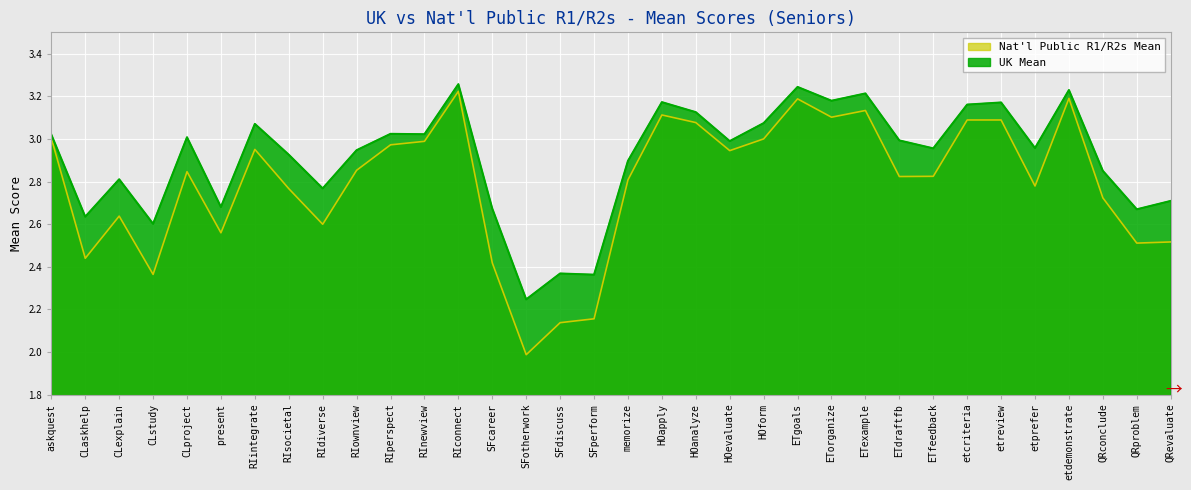

Reading left to right, extract all data points from this chart.

UK Mean: askquest=3.0	CLaskhelp=2.6	CLexplain=2.8	CLstudy=2.6	CLproject=3.0	present=2.7	RIintegrate=3.1	RIsocietal=2.9	RIdiverse=2.8	RIownview=2.9	RIperspect=3.0	RInewview=3.0	RIconnect=3.3	SFcareer=2.7	SFotherwork=2.2	SFdiscuss=2.4	SFperform=2.4	memorize=2.9	HOapply=3.2	HOanalyze=3.1	HOevaluate=3.0	HOform=3.1	ETgoals=3.2	ETorganize=3.2	ETexample=3.2	ETdraftfb=3.0	ETfeedback=3.0	etcriteria=3.2	etreview=3.2	etprefer=3.0	etdemonstrate=3.2	QRconclude=2.8	QRproblem=2.7	QRevaluate=2.7
Nat'l Public R1/R2s Mean: askquest=3.0	CLaskhelp=2.4	CLexplain=2.6	CLstudy=2.4	CLproject=2.8	present=2.6	RIintegrate=3.0	RIsocietal=2.8	RIdiverse=2.6	RIownview=2.9	RIperspect=3.0	RInewview=3.0	RIconnect=3.2	SFcareer=2.4	SFotherwork=2.0	SFdiscuss=2.1	SFperform=2.2	memorize=2.8	HOapply=3.1	HOanalyze=3.1	HOevaluate=2.9	HOform=3.0	ETgoals=3.2	ETorganize=3.1	ETexample=3.1	ETdraftfb=2.8	ETfeedback=2.8	etcriteria=3.1	etreview=3.1	etprefer=2.8	etdemonstrate=3.2	QRconclude=2.7	QRproblem=2.5	QRevaluate=2.5